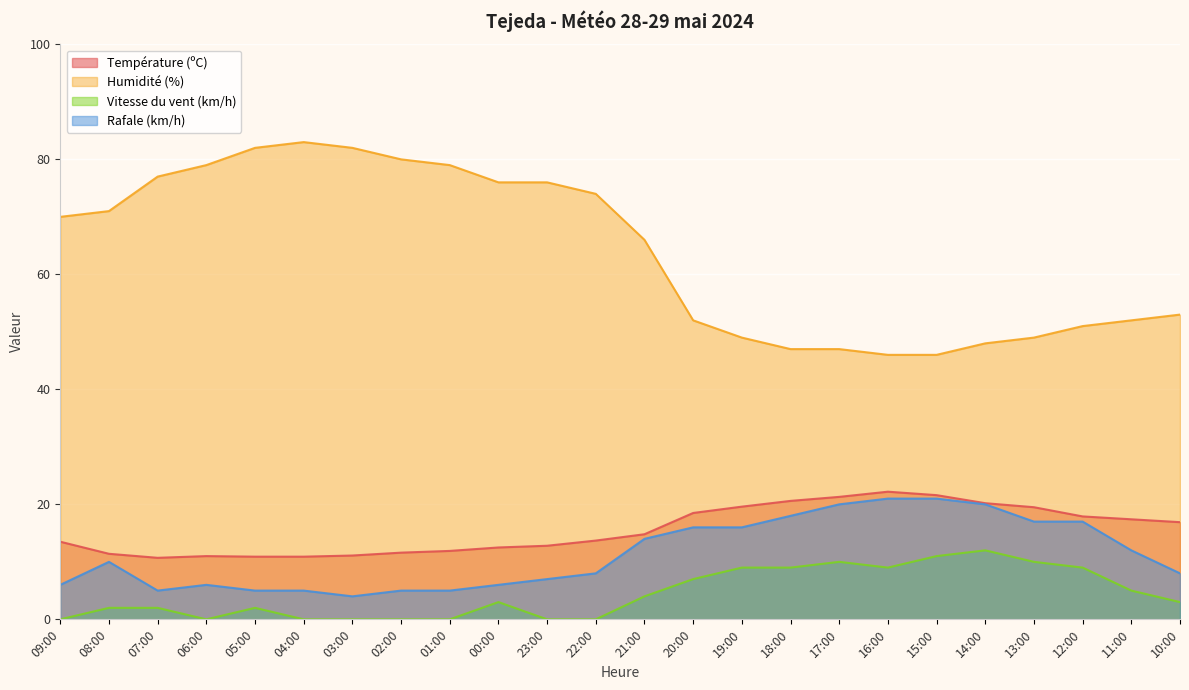

What is the lowest value of the Rafale (km/h) series?

4.0